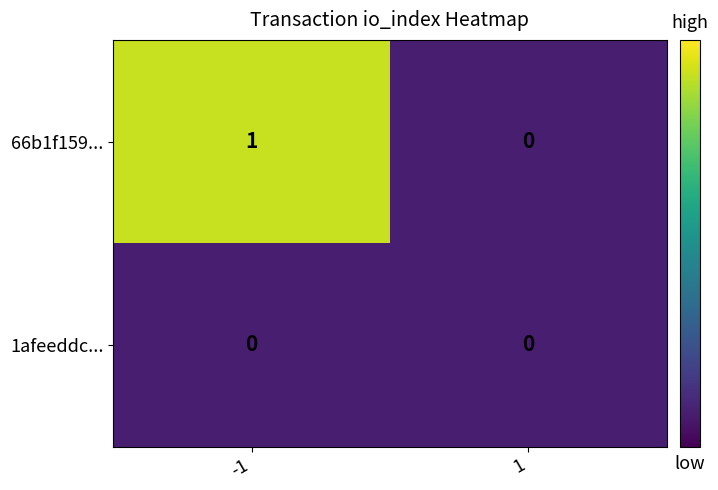

At -1, list the series in order from smallest to largest.

1afeeddc..., 66b1f159...